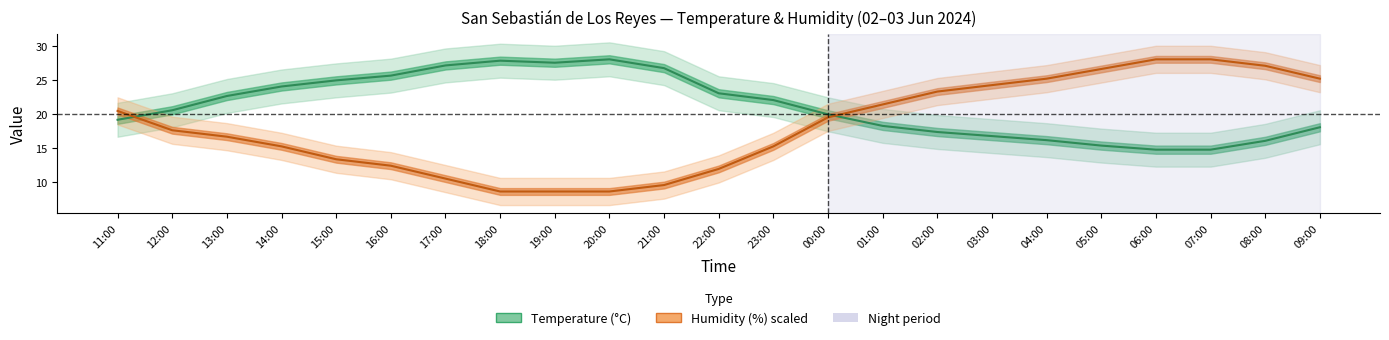

Rank the series at 14:00 from lowest to highest value.

Humidity (%), Temperature (C)